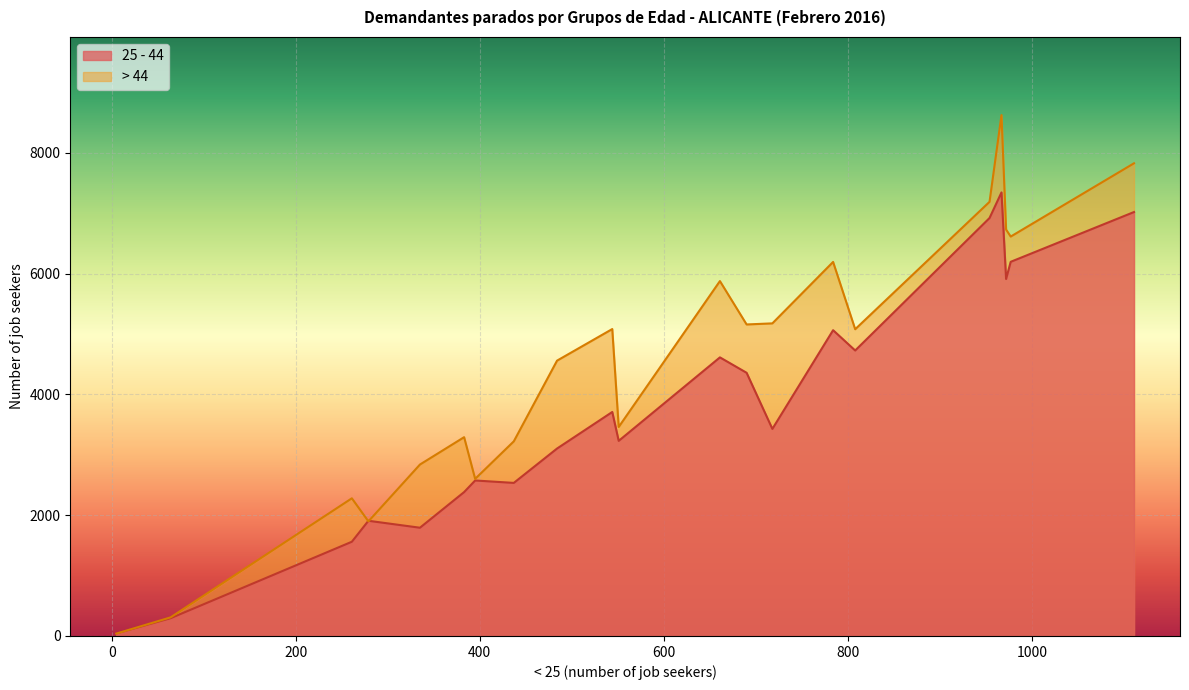

Which series has the largest total across all categories?

> 44